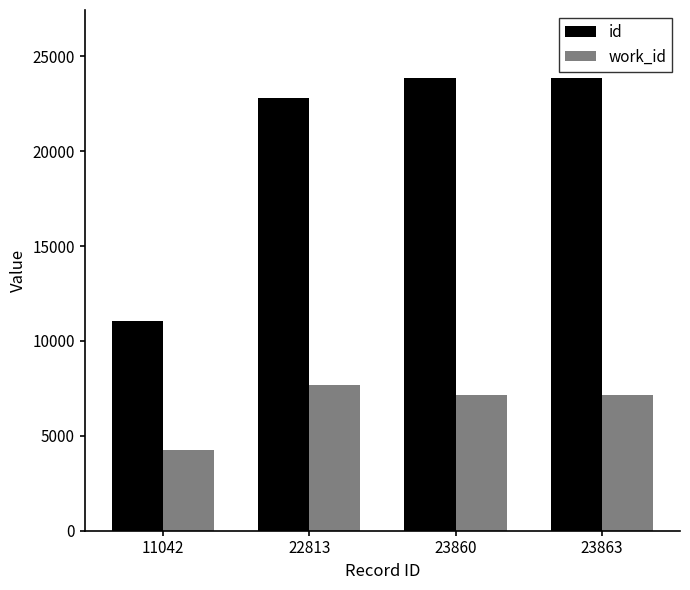

At which label is id closest to 17452?

22813